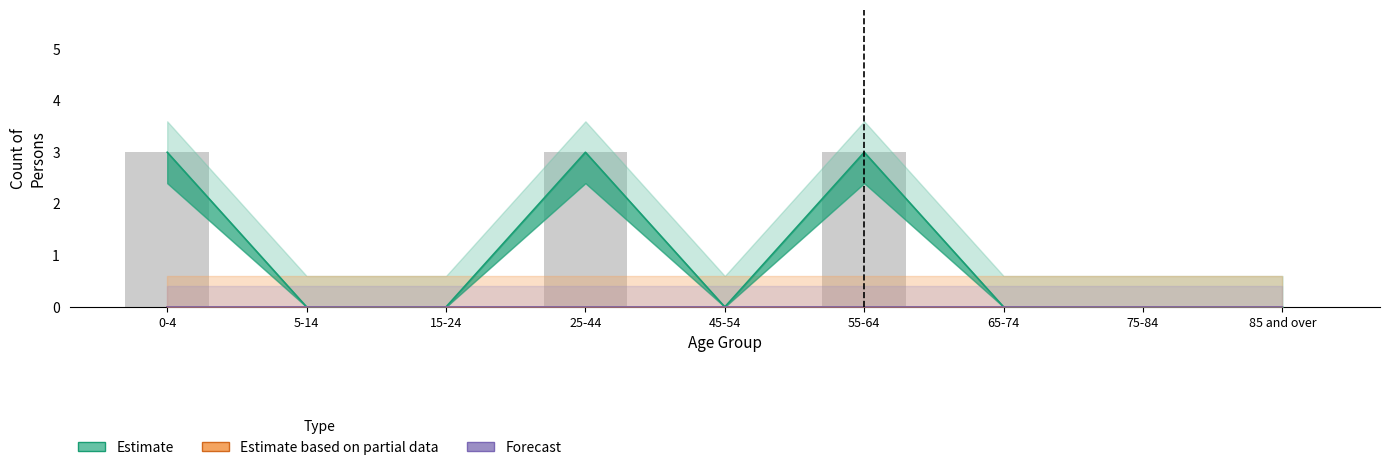

Which label corresponds to the largest value in the chart?

0-4